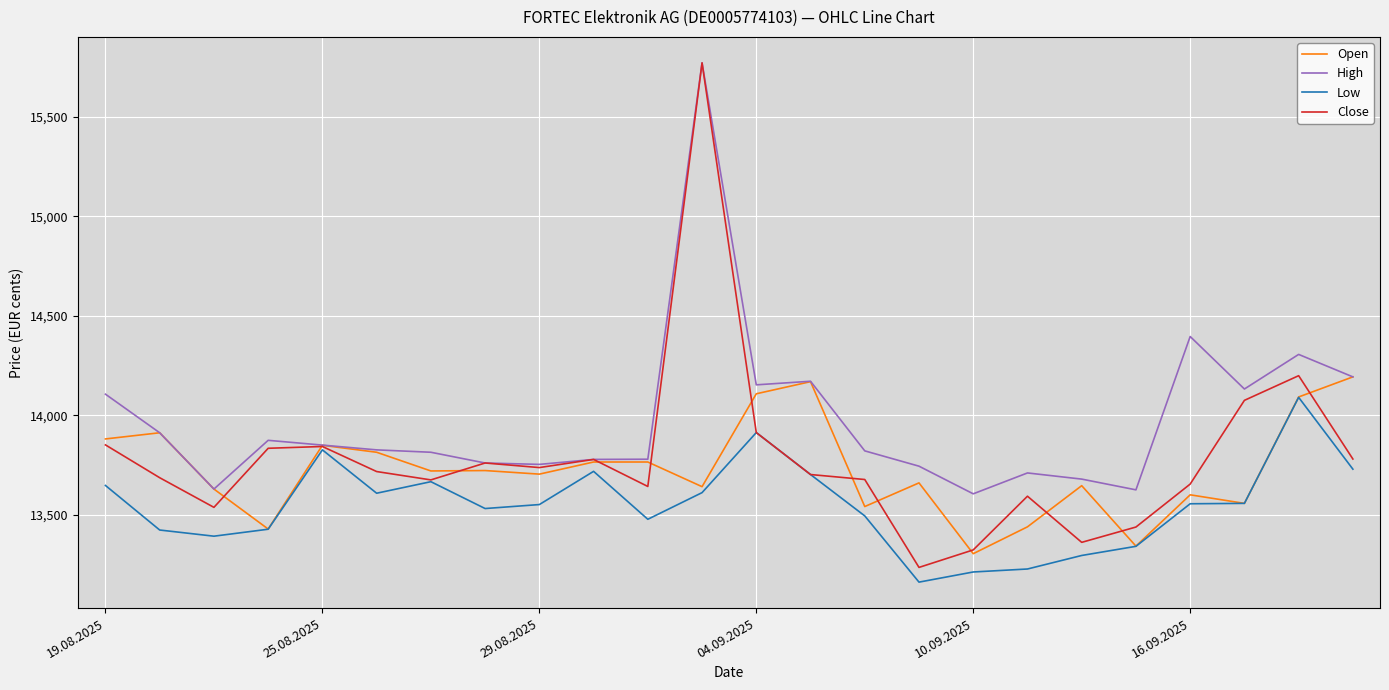

Does the chart display data point markers on the line(s)?

No